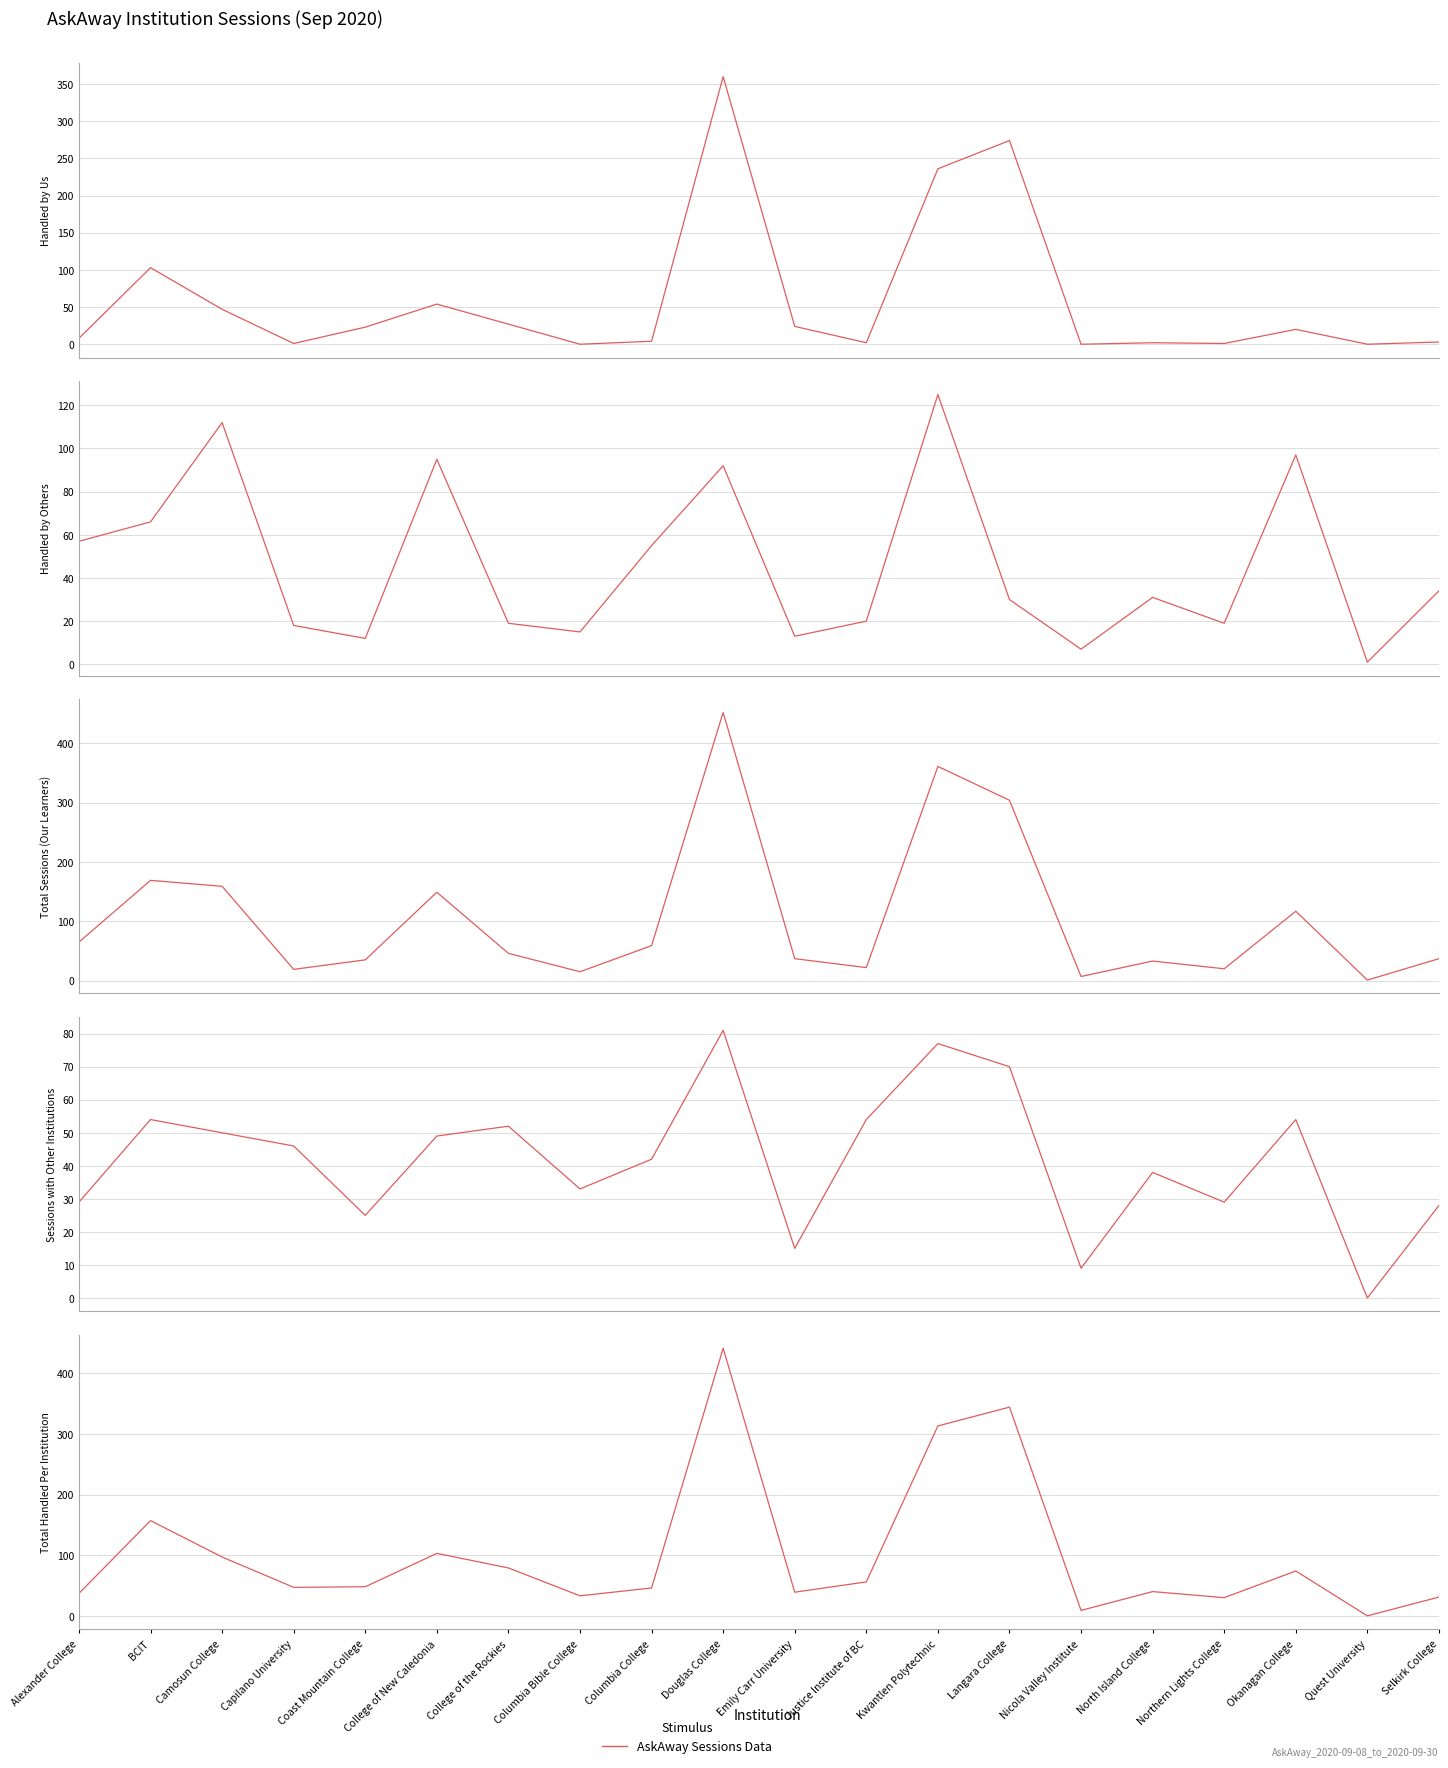

What is the total value across all series at Langara College?

1022